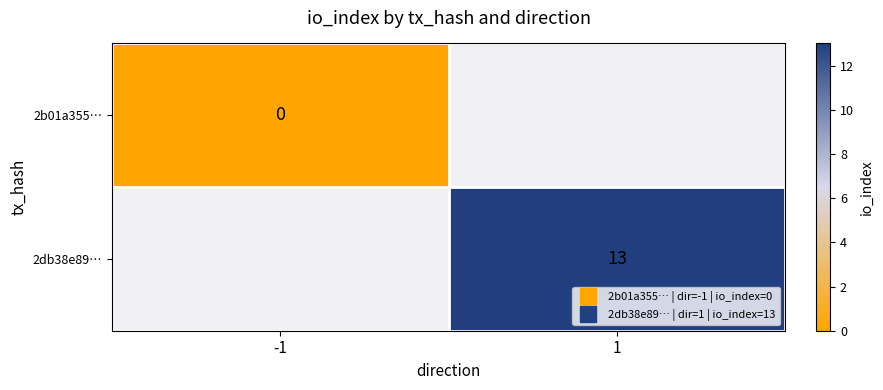

At how many categories does at least one series exceed 1?

1